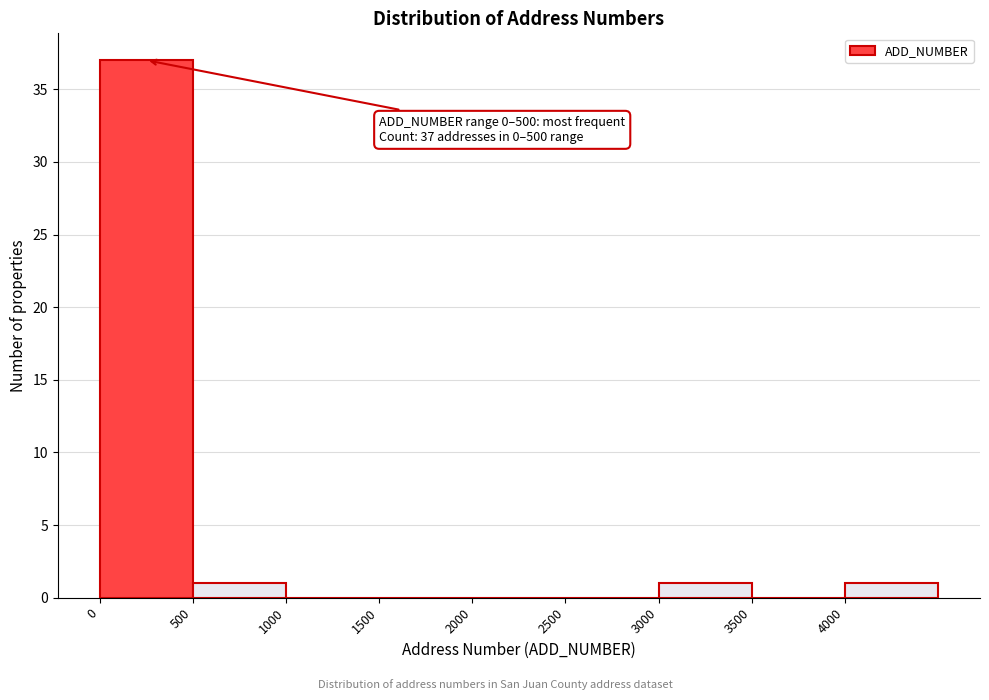

Over which range of the x-axis is the bar tallest?

0 to 500